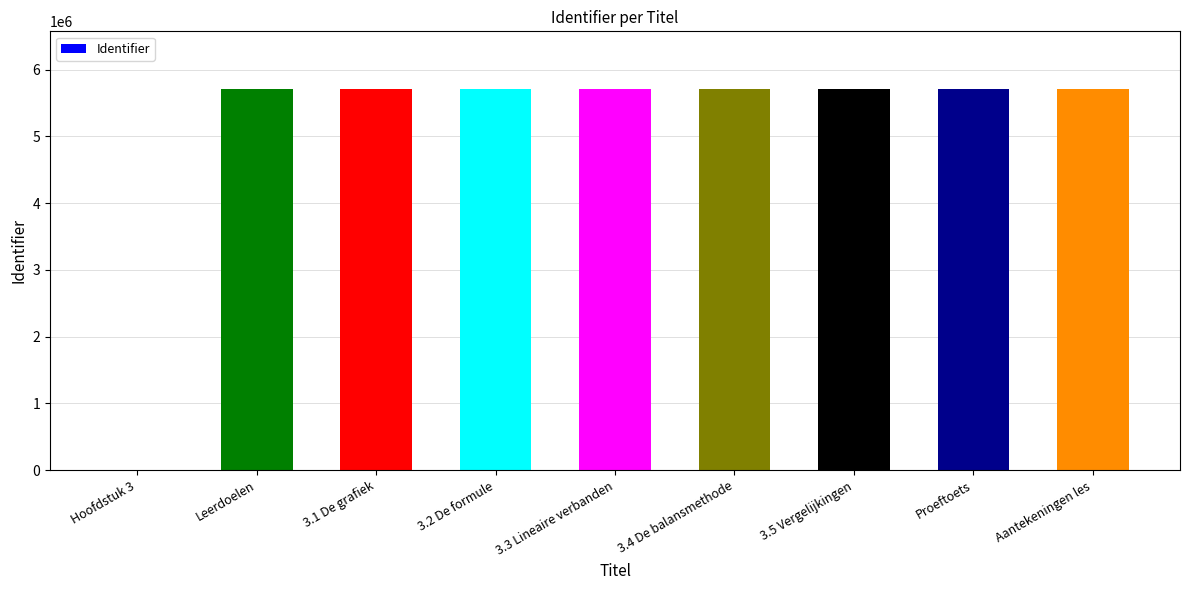

Where is the data nearest to the value 2858191?

Leerdoelen